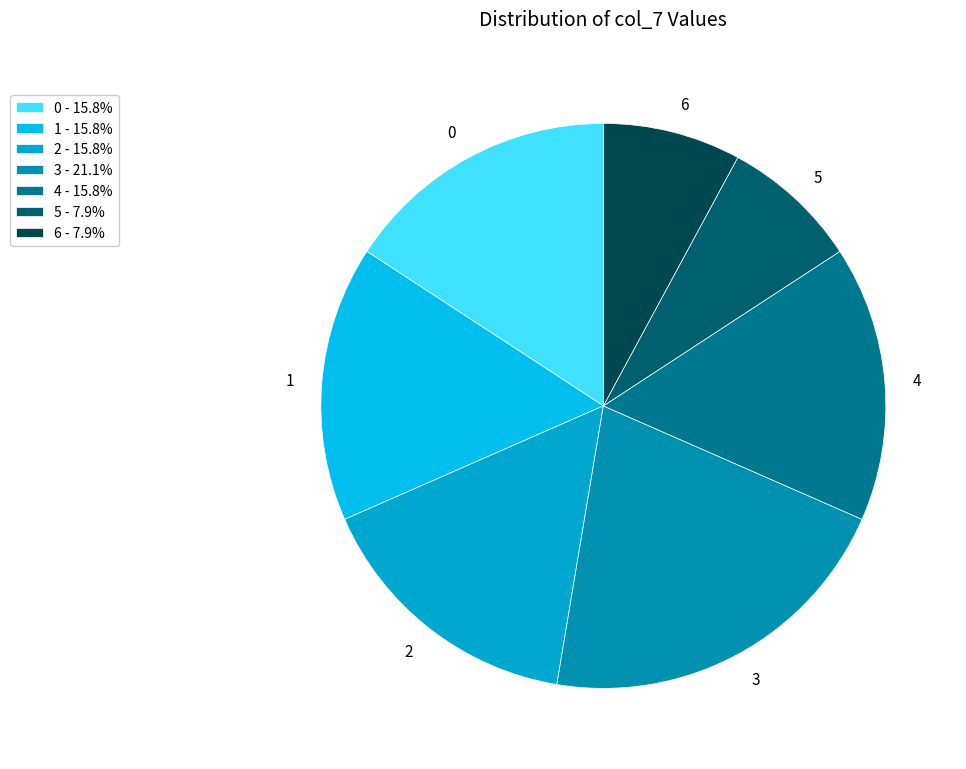

How many slices are in this pie chart?

7